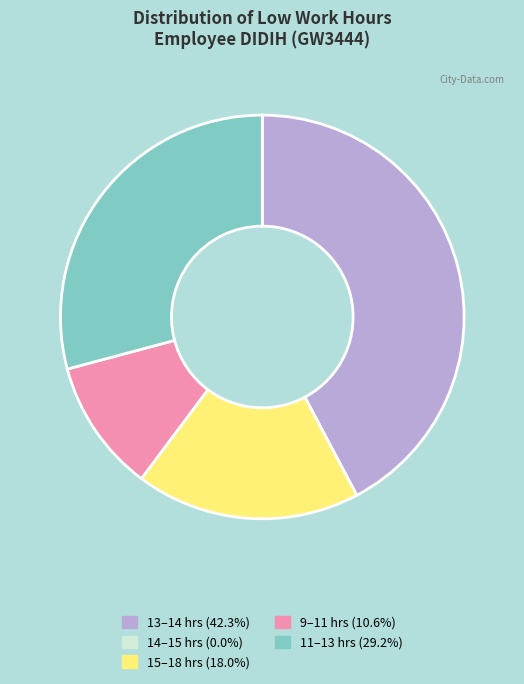

Do 13–14 hrs (42.3%) and 9–11 hrs (10.6%) together represent more than half of the pie?

Yes